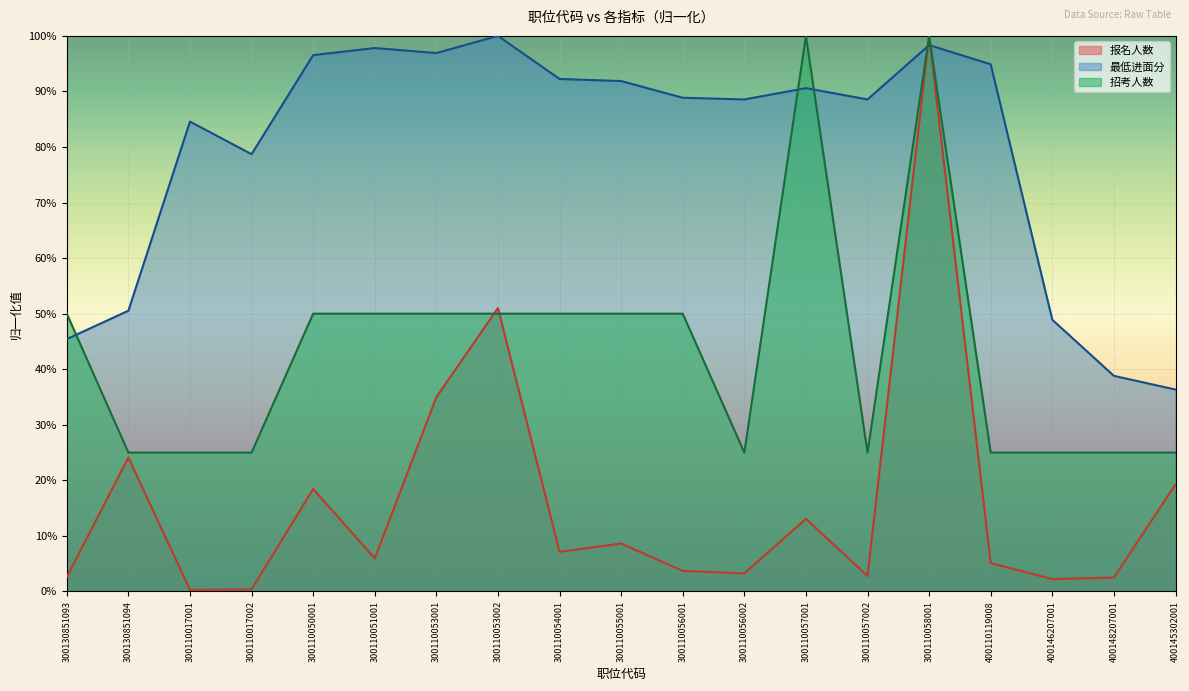

Which series has the widest spread of values?

报名人数